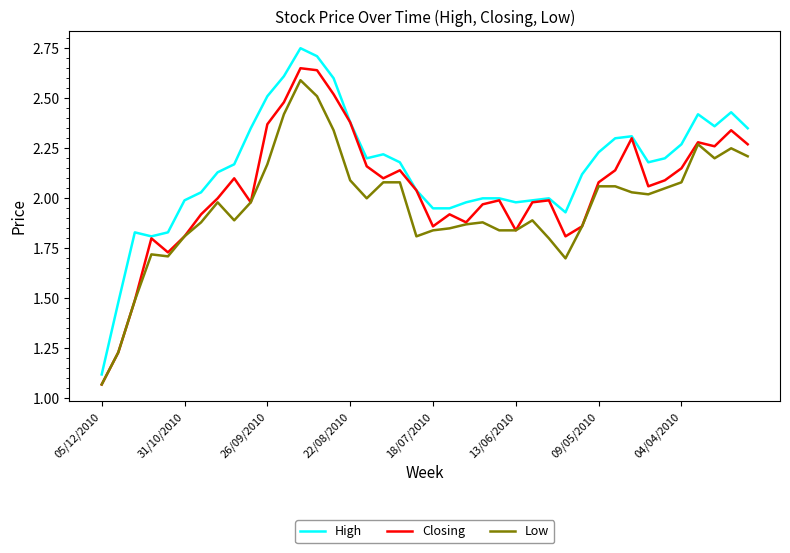

Which series has the largest total across all categories?

High